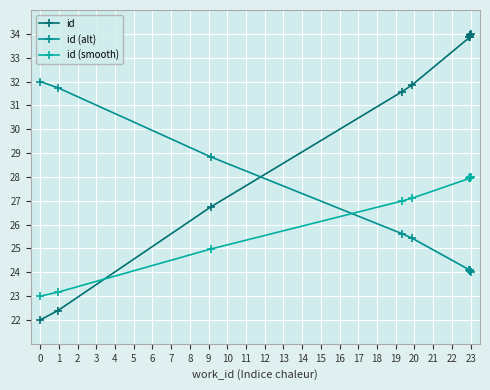

Between 1 and 5, which is larger?

5